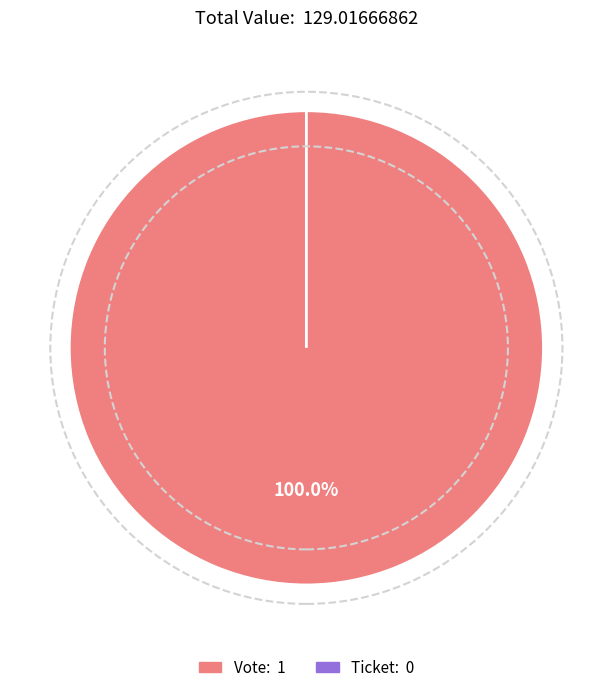

To the nearest percent, what percentage of the pie is Vote?

100%